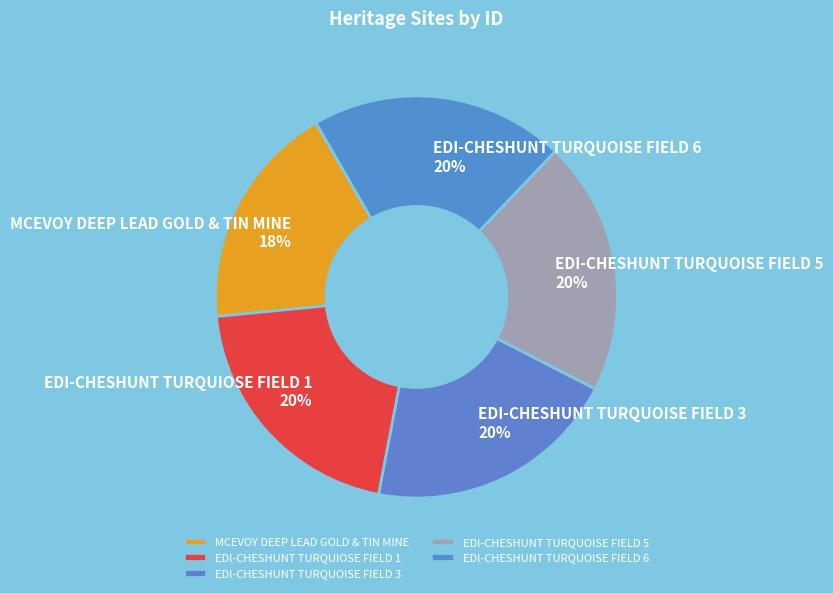

Approximately how many times larger is the value at MCEVOY DEEP LEAD GOLD & TIN MINE compared to EDI-CHESHUNT TURQUOISE FIELD 6?

0.9